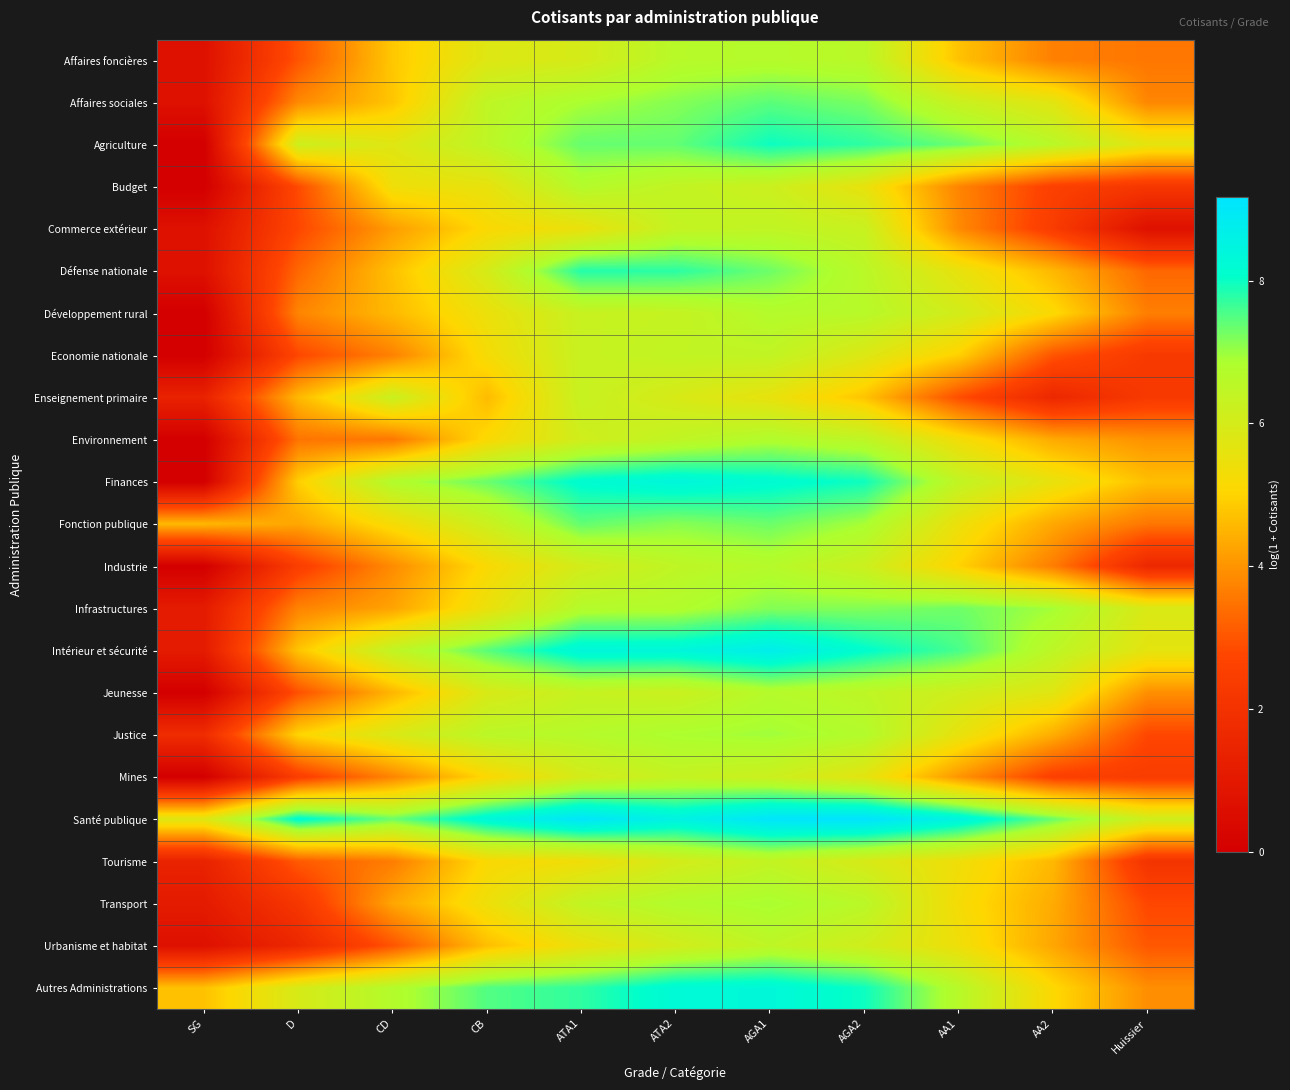

Which series has the largest range (max minus min)?

Finances